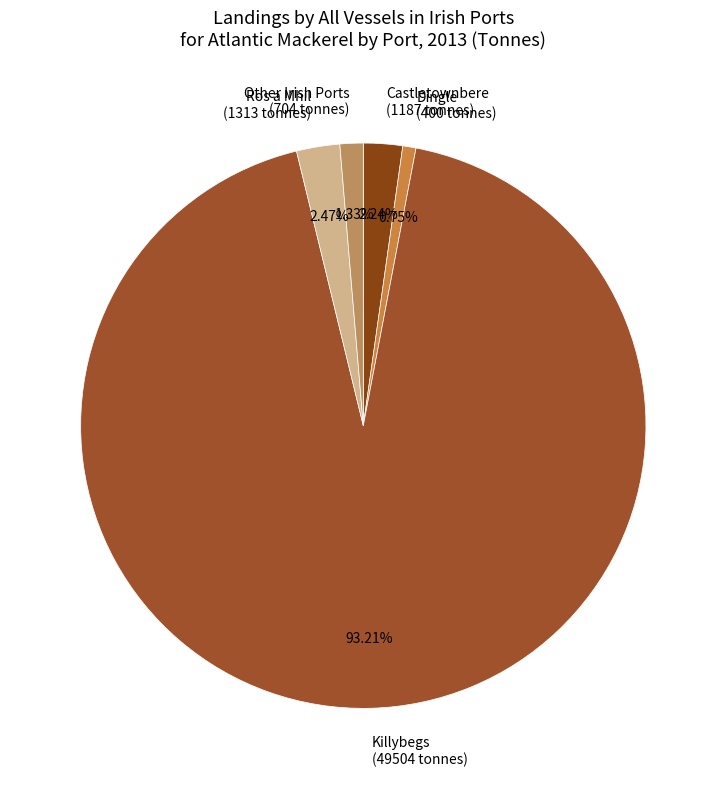

What is the largest slice in the pie chart?

Killybegs